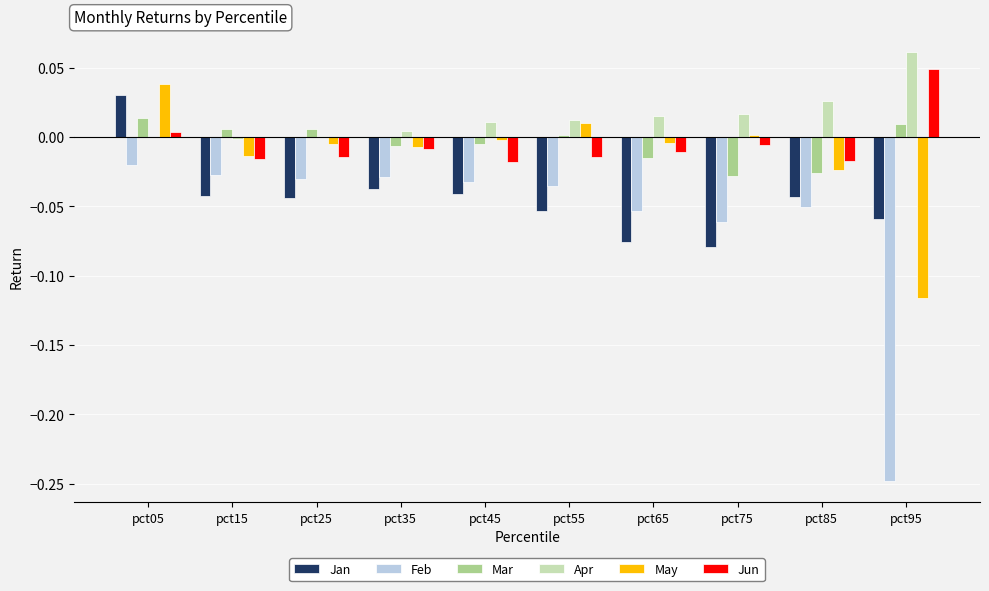

True or false: May has a value of 0.0 at pct05.

True